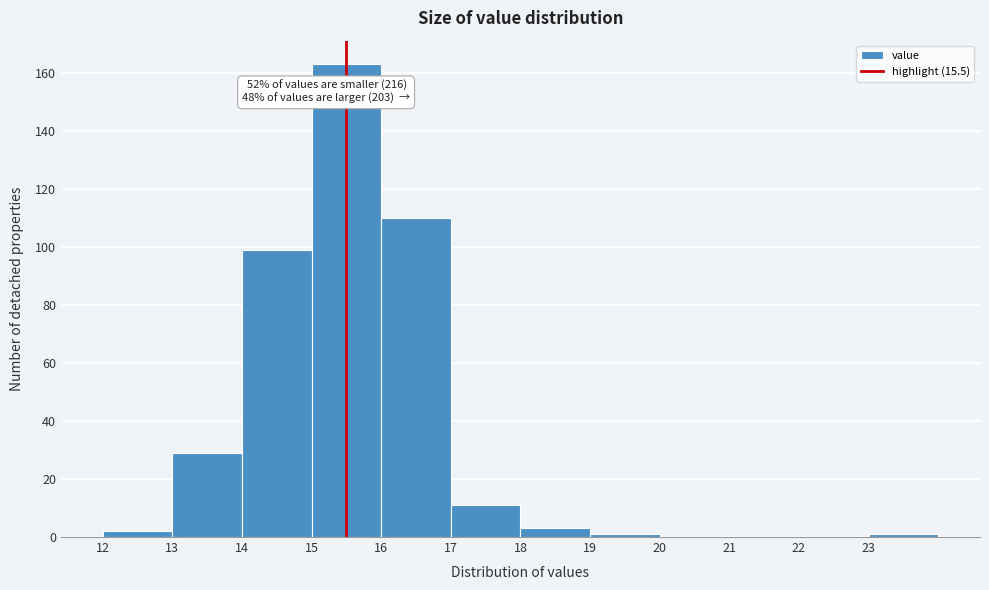

Over which range of the x-axis is the bar tallest?

15 to 16